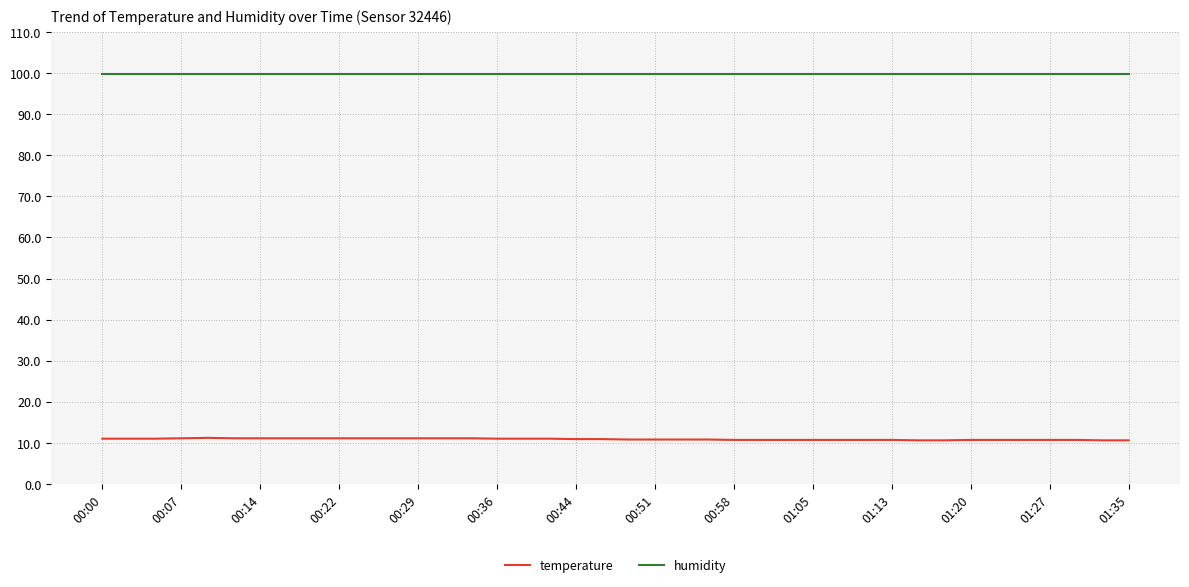

Is this an area chart (filled region under the line)?

No